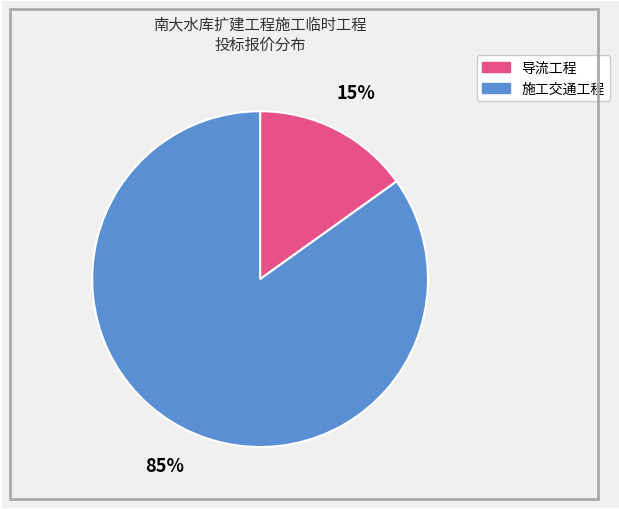

To the nearest percent, what percentage of the pie is 导流工程?

15%